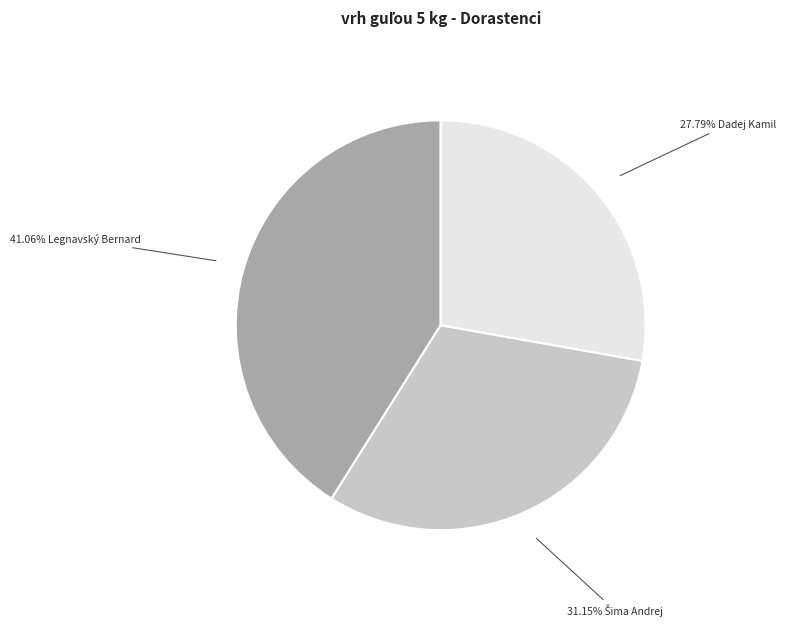

Is there any slice that represents more than half of the pie?

No